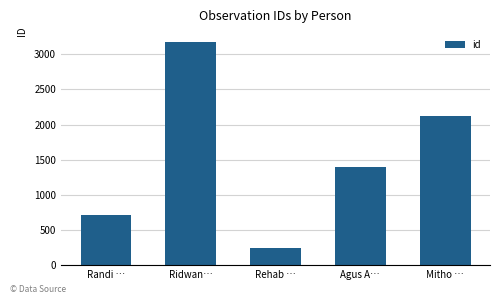

What is the difference between the maximum and minimum values?

2925